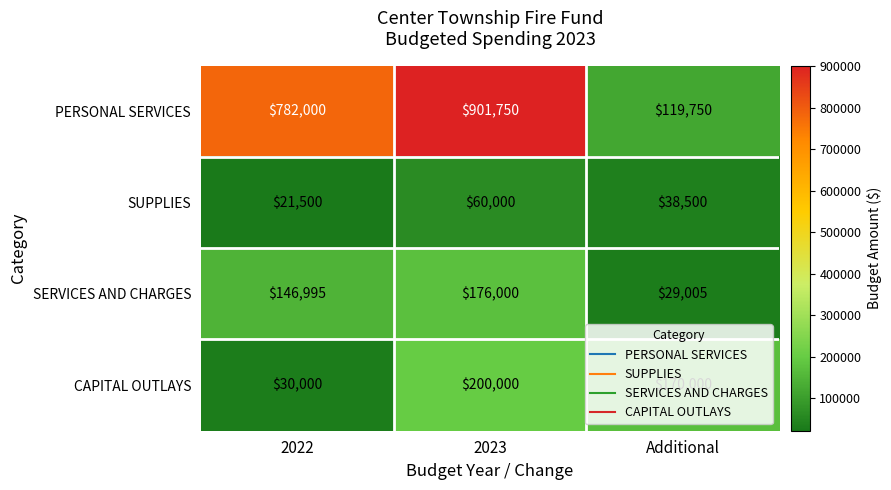

Which series has the largest range (max minus min)?

PERSONAL SERVICES